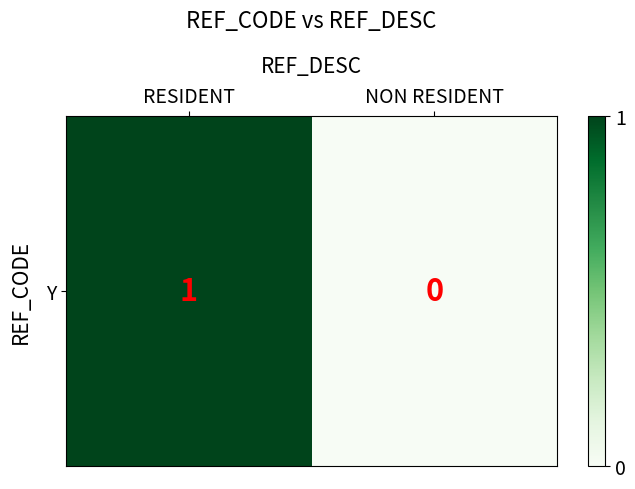

Count the values in the range 0 to 1.

2